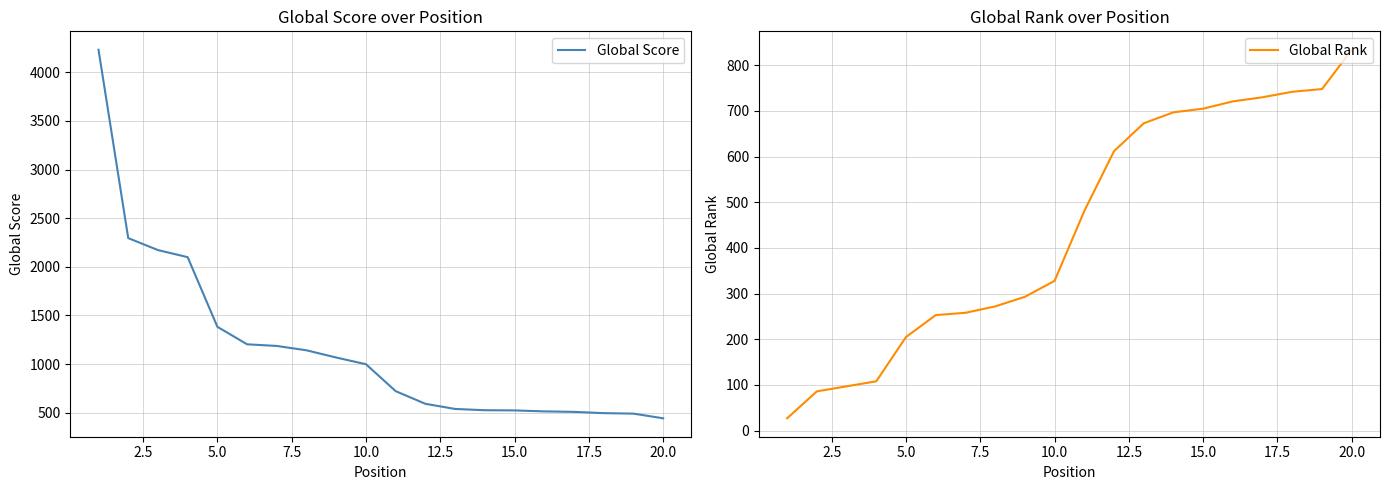

What is the highest value of the Global Score series?

4232